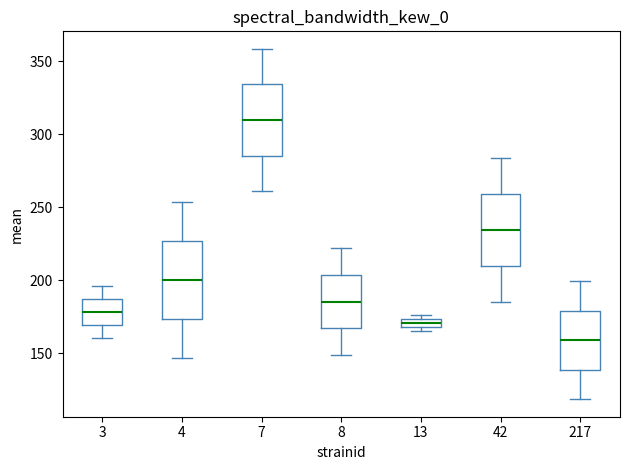

Which box's median line is the highest?

7